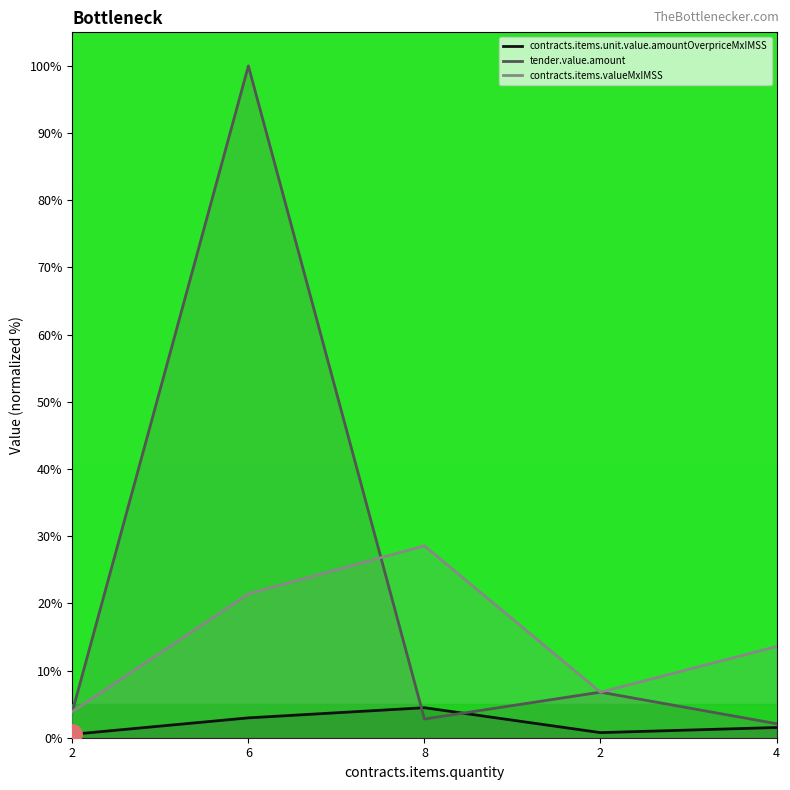

Reading left to right, transcribe all the data shown in this chart.

contracts.items.unit.value.amountOverpriceMxIMSS: 2=0.5	6=3.0	8=4.5	2=0.8	4=1.5
tender.value.amount: 2=3.9	6=100.0	8=2.8	2=6.8	4=2.1
contracts.items.valueMxIMSS: 2=3.9	6=21.4	8=28.6	2=6.8	4=13.6